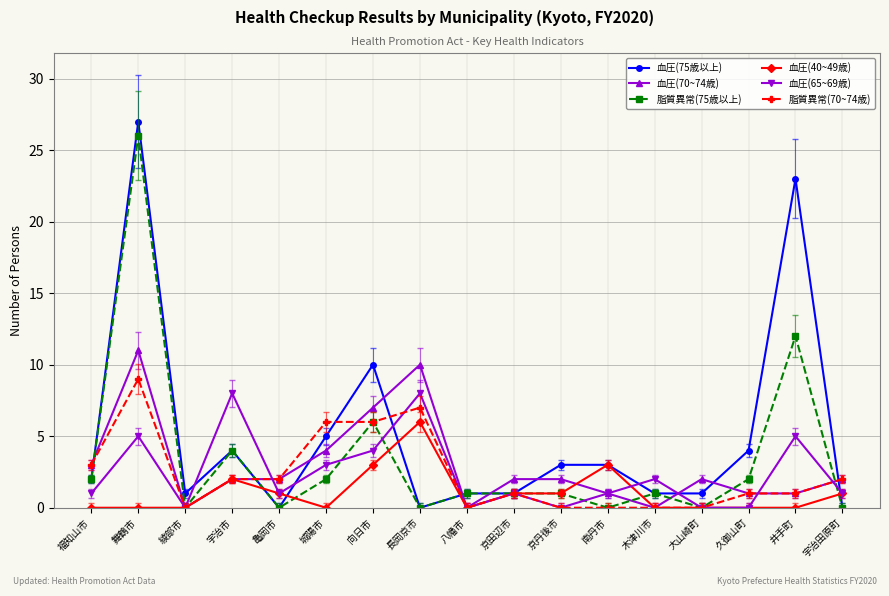

At which category is the sum across all series the highest?

舞鶴市